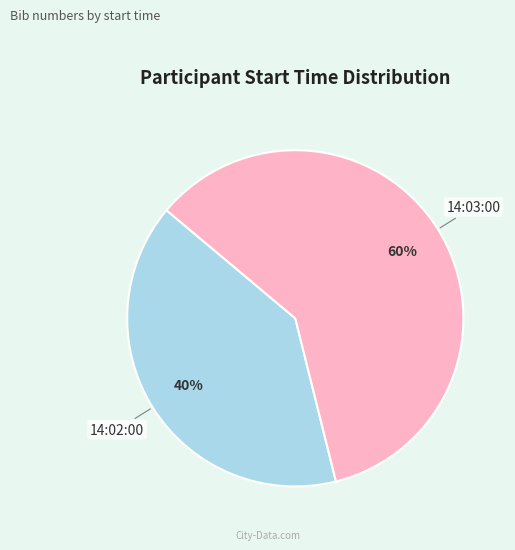

To the nearest percent, what percentage of the pie is 14:02:00?

40%